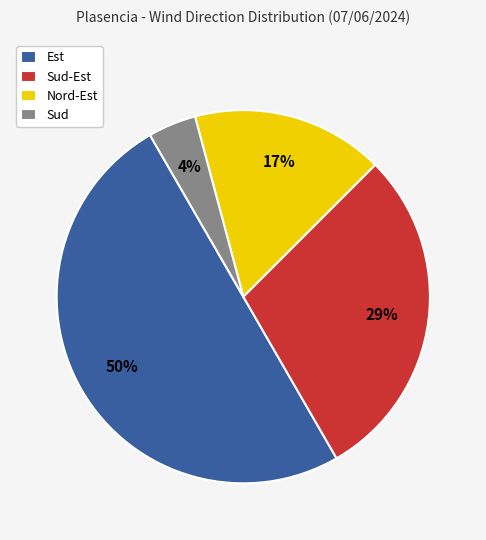

Combined, do Est and Sud-Est account for over 50%?

Yes